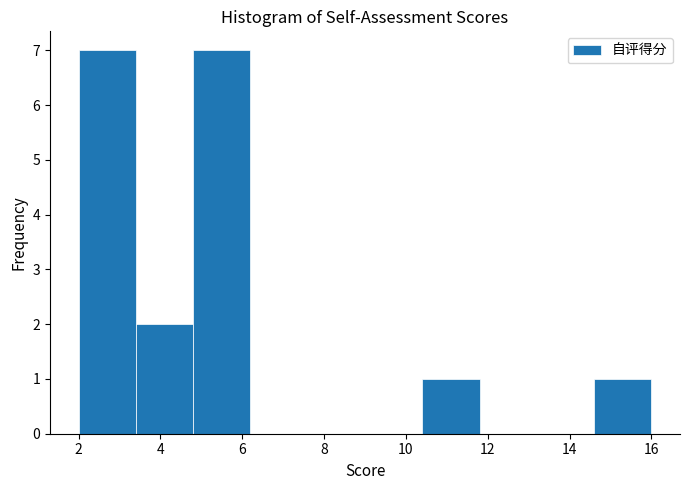

Reading left to right, list every bar in this chart as the range it spans on the x-axis followed by its height. The values are not printed on the chart, so give them approximately, as read against the axis.

2.0 to 3.4: 7
3.4 to 4.8: 2
4.8 to 6.2: 7
6.2 to 7.6: 0
7.6 to 9.0: 0
9.0 to 10.4: 0
10.4 to 11.8: 1
11.8 to 13.2: 0
13.2 to 14.6: 0
14.6 to 16.0: 1